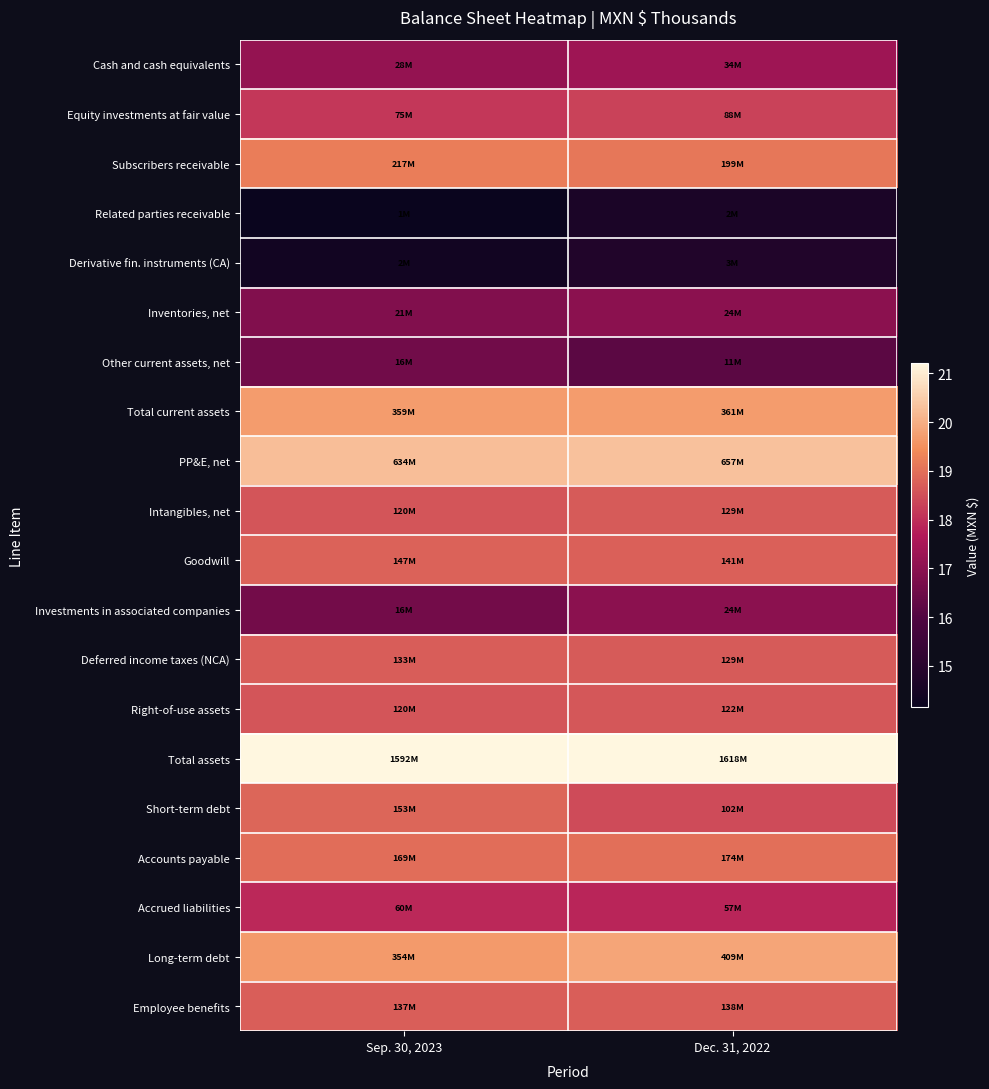

How many categories are shown in the chart?

2